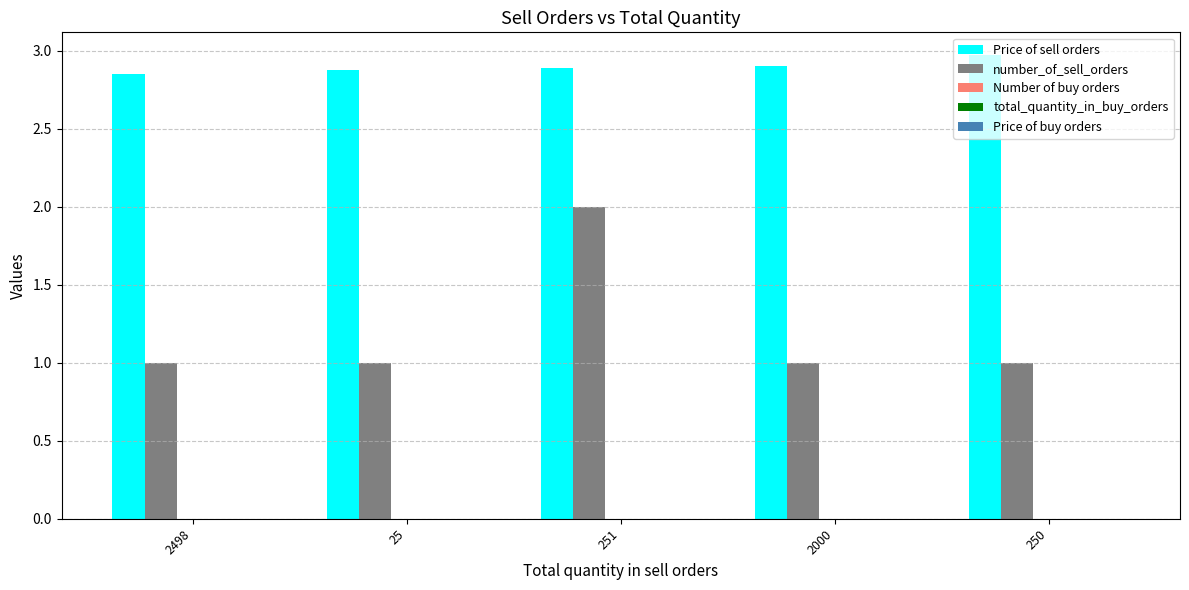

At which label does Price of sell orders reach its peak?

250